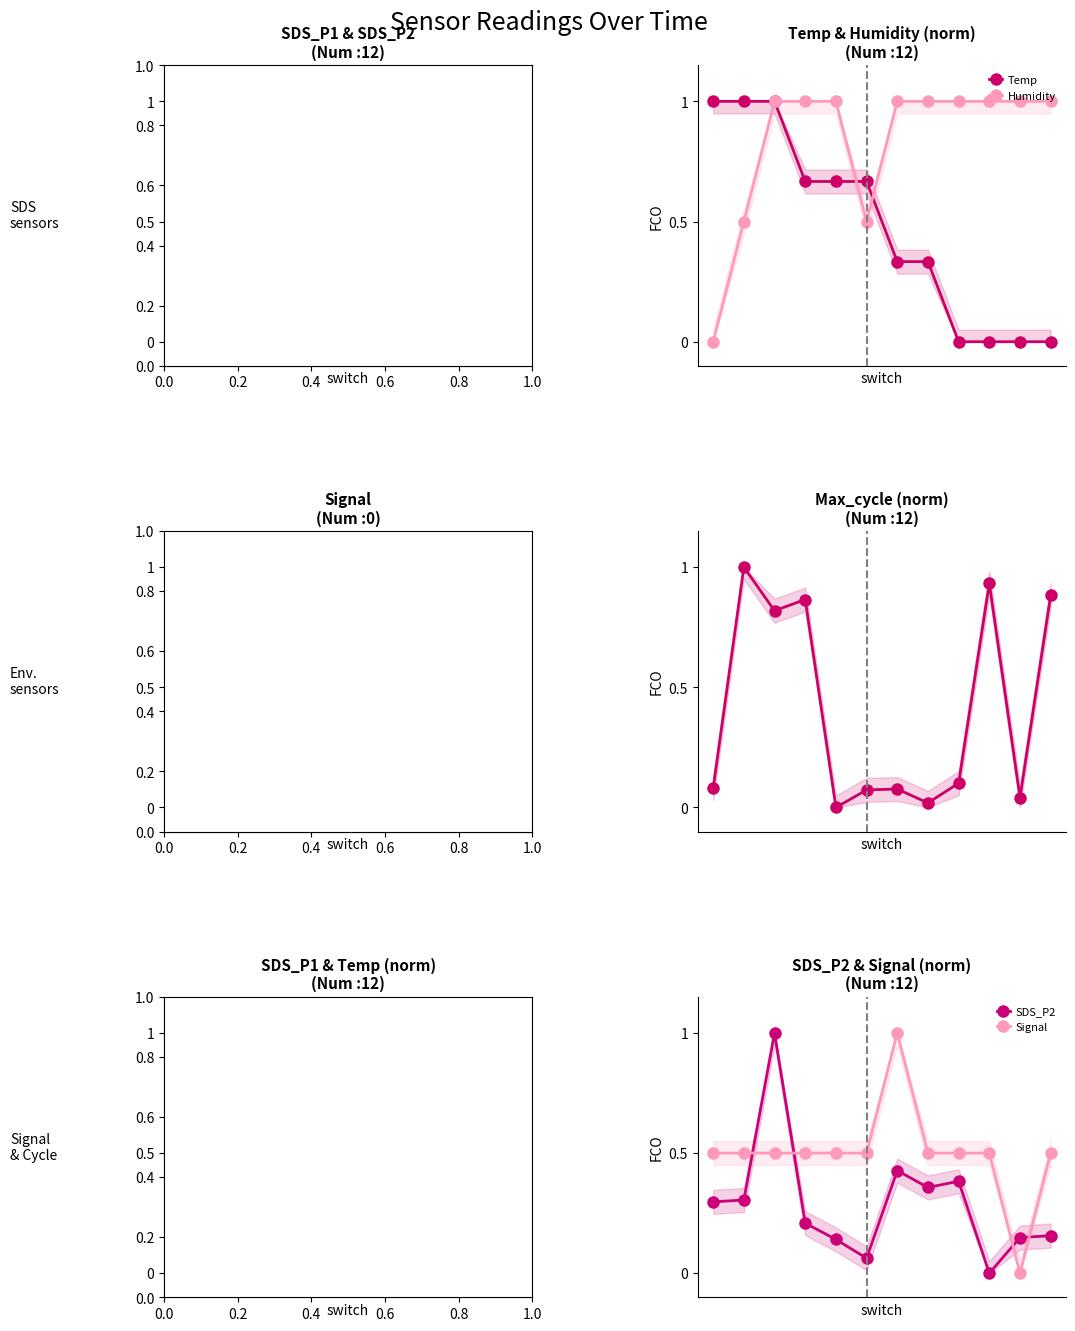

Does the chart display data point markers on the line(s)?

Yes